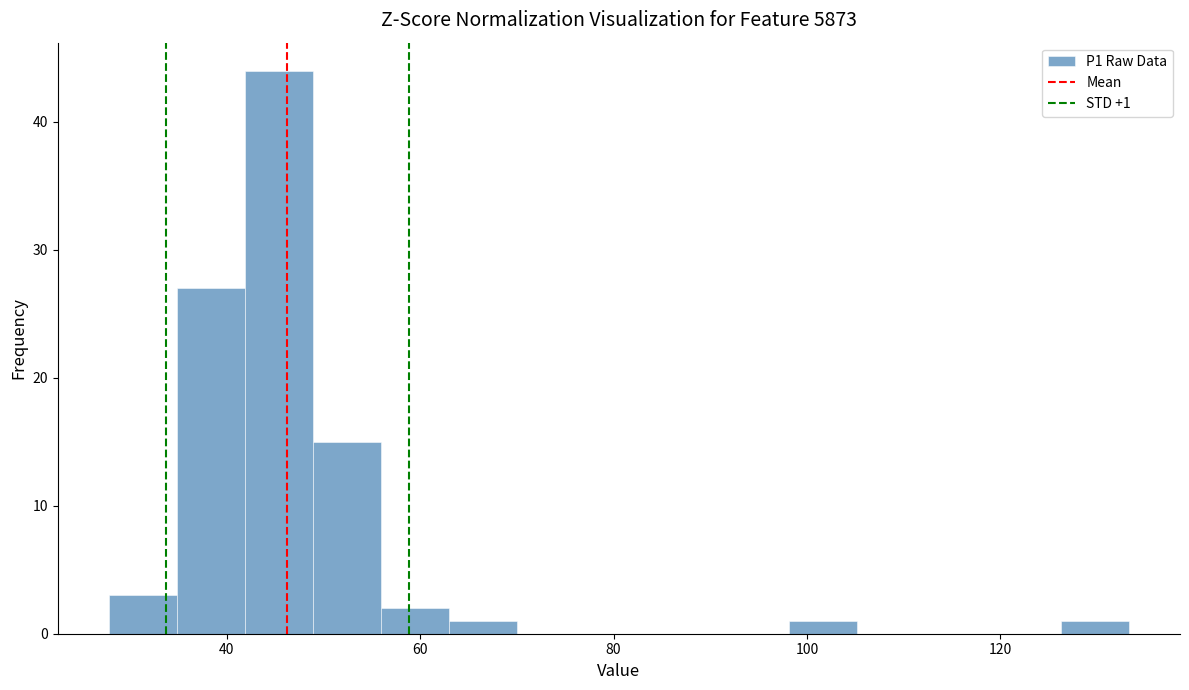

Read against the x-axis, roughly where is the centre of the tallest bar?

46